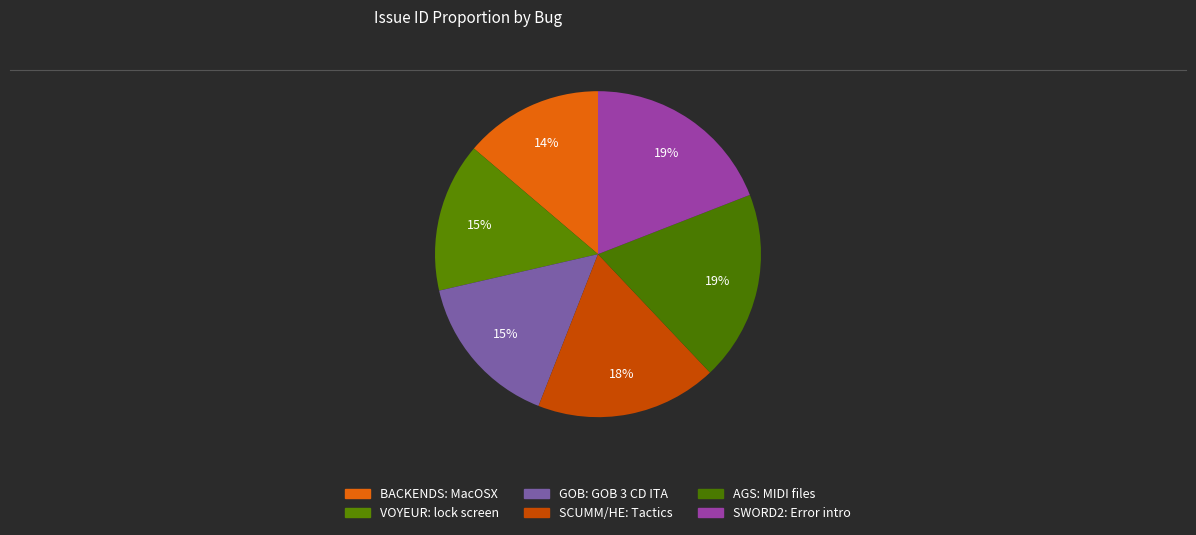

Combined, do GOB: GOB 3 CD ITA and SCUMM/HE: Tactics account for over 50%?

No